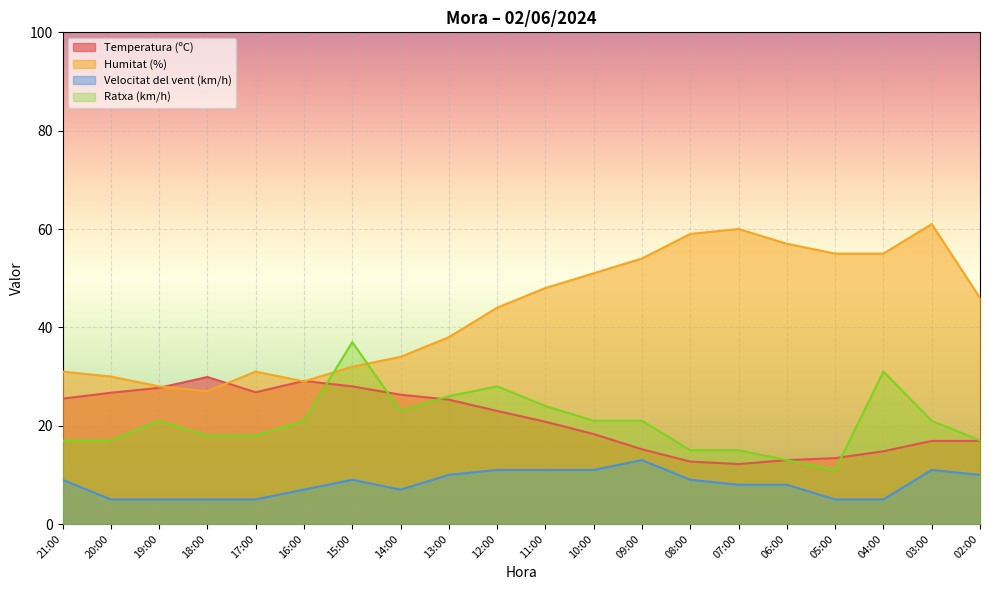

At which category does the chart reach its minimum across all series?

20:00